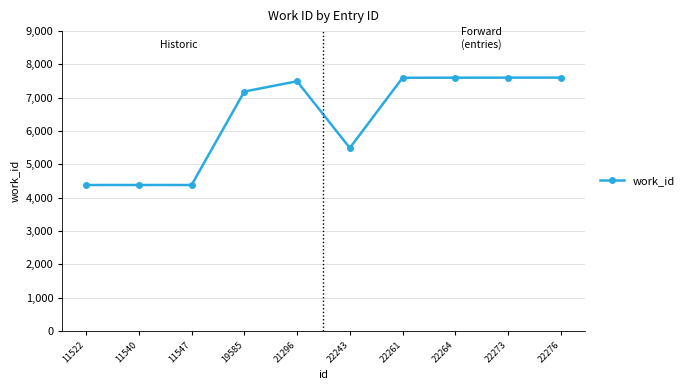

What is the difference between the values at 22264 and 22243?

2108